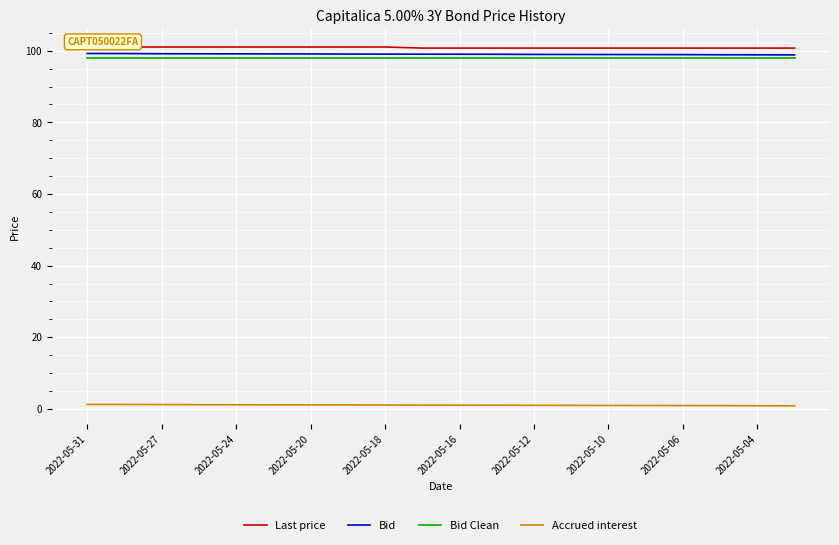

What is the sum of all Bid Clean values?

1960.0